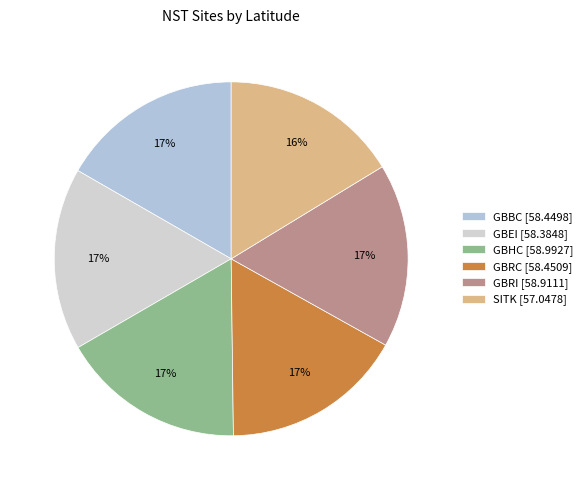

To the nearest percent, what is the combined percentage of GBHC and SITK?

33%